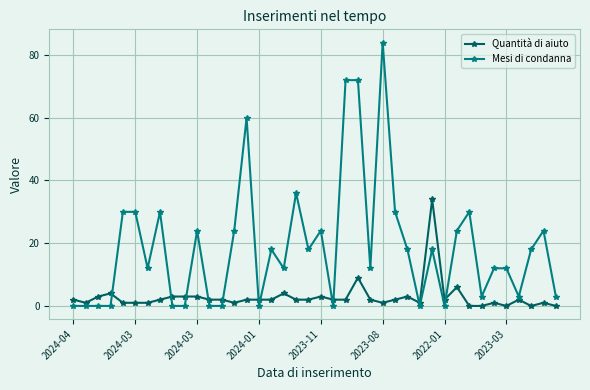

What is the maximum value shown in the chart?

84